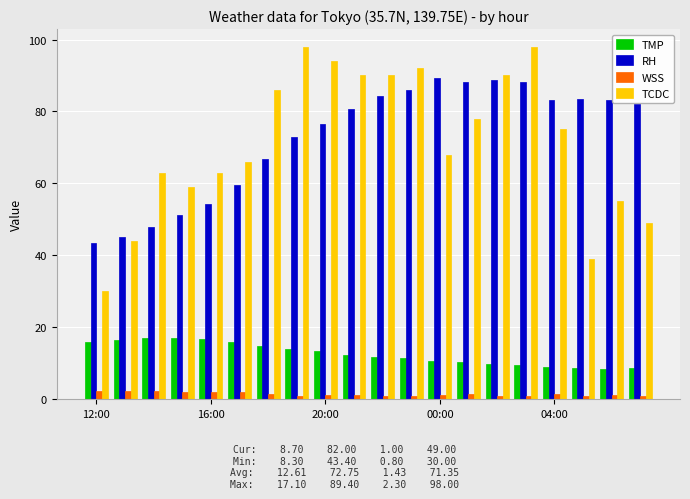

Are the bars grouped side by side (vs. stacked)?

Yes